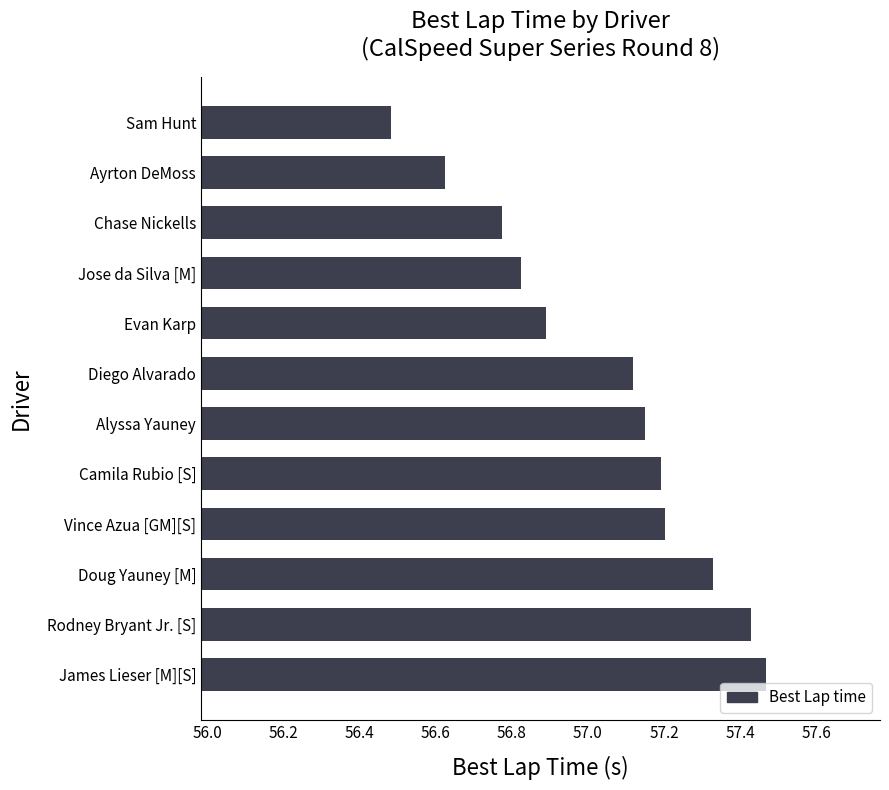

What is the difference between the maximum and minimum values?

1.0